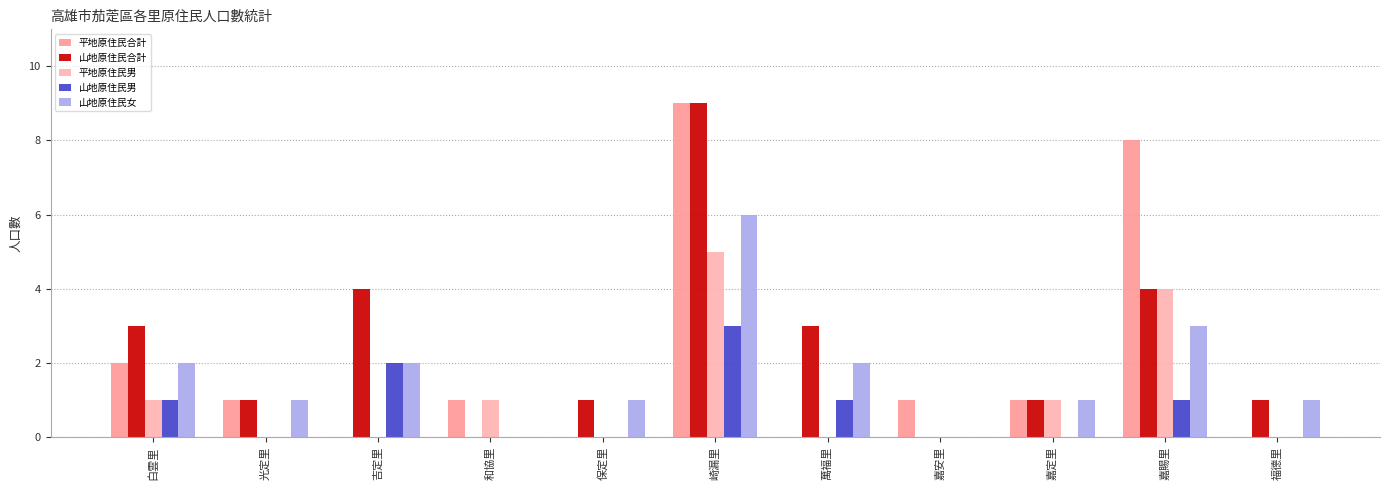

What are all the series names shown in the legend?

平地原住民合計, 山地原住民合計, 平地原住民男, 山地原住民男, 山地原住民女